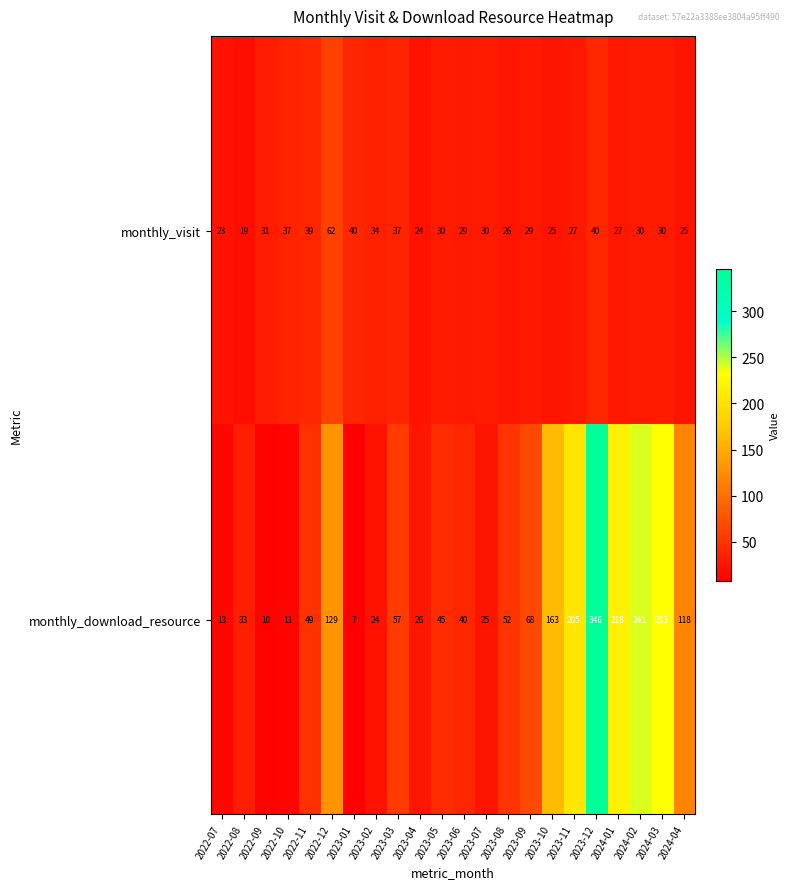

Count the number of data series in this chart.

2